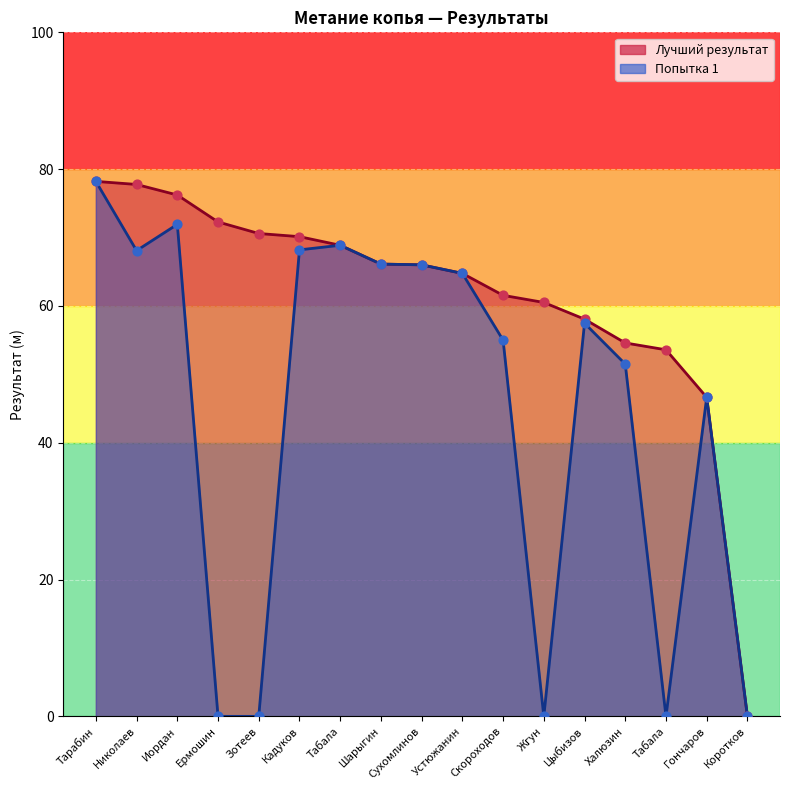

Which series has the largest total across all categories?

Best Result